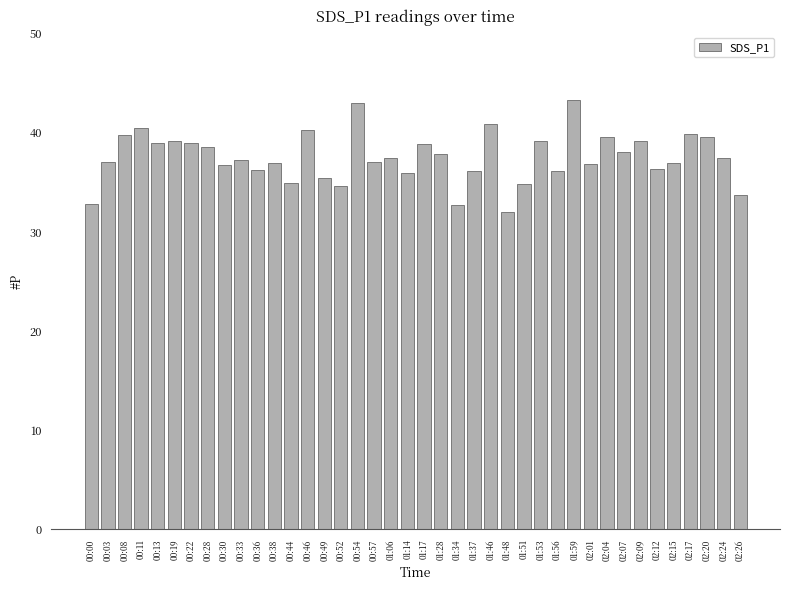

Between 02:20 and 01:28, which is larger?

02:20